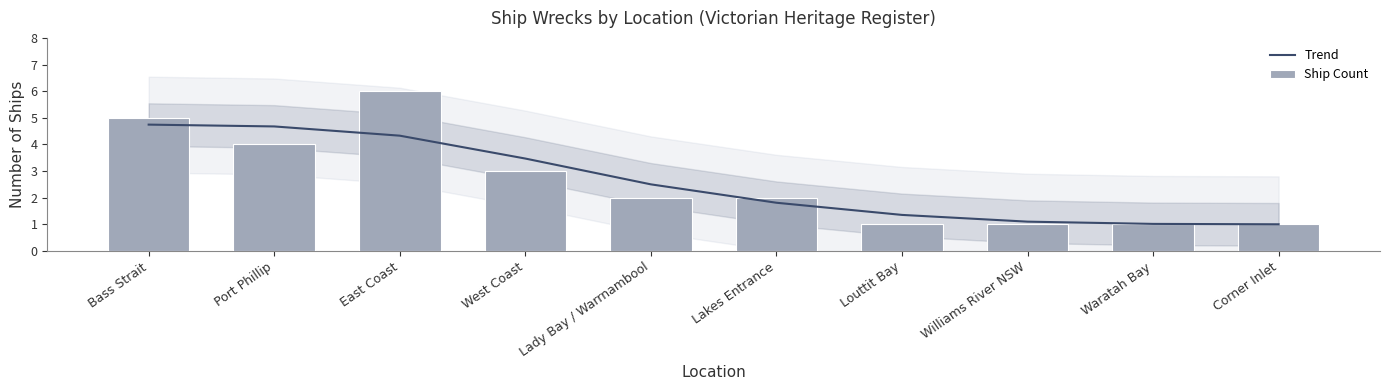

What is the difference between the highest and lowest values at Bass Strait?

0.3